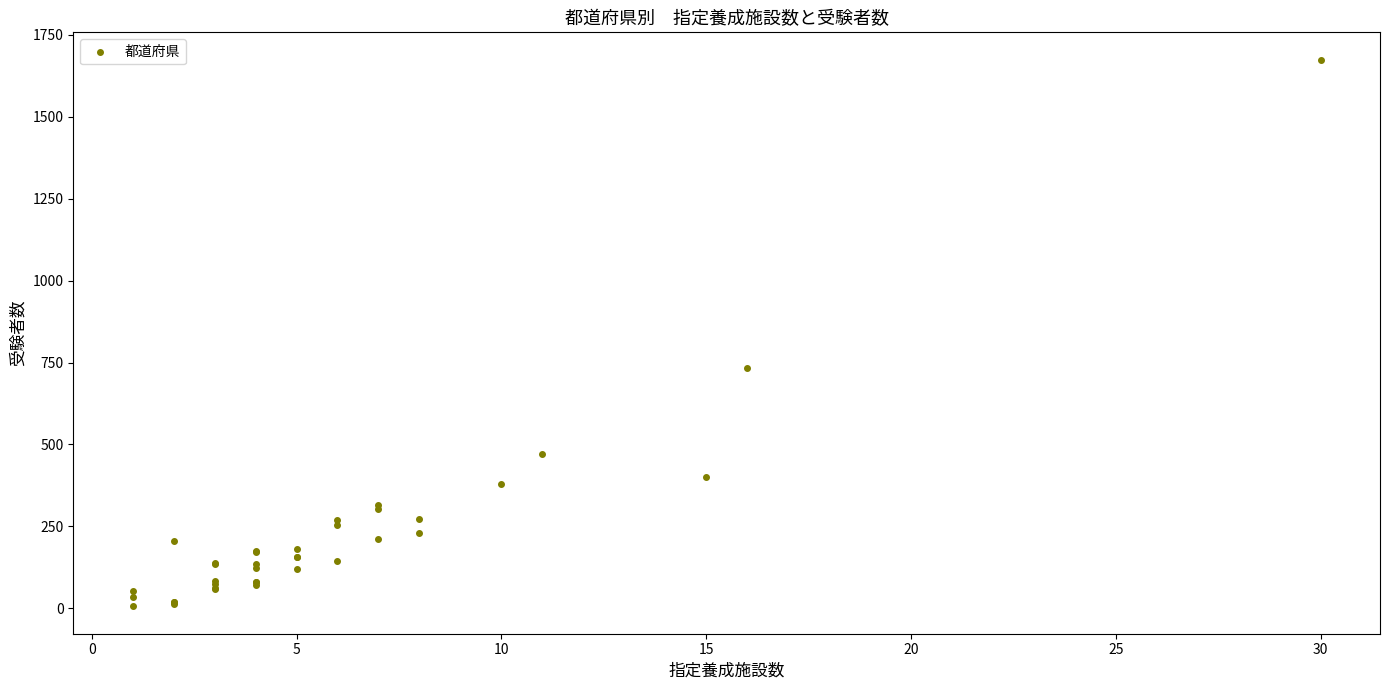

What Y value in the scatter plot is closest to 840?

733